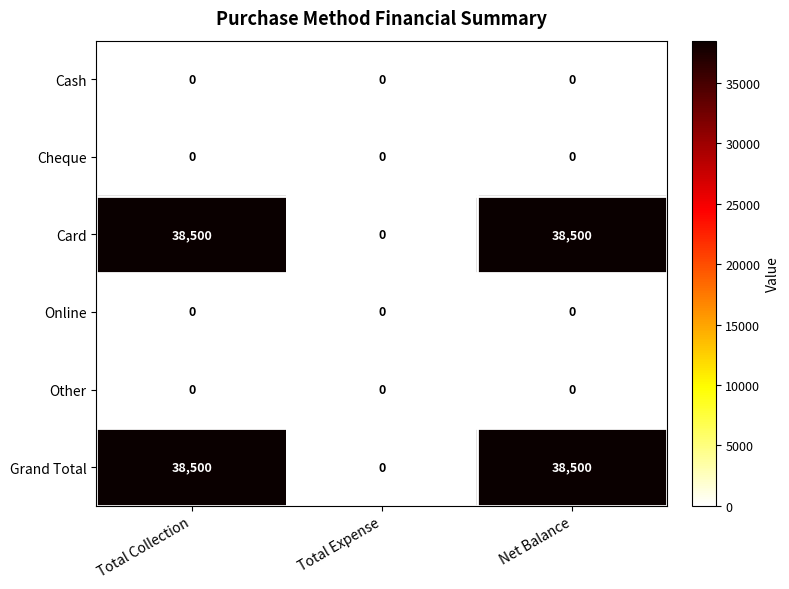

What is the sum of the Grand Total values at Net Balance and Total Expense?

38500